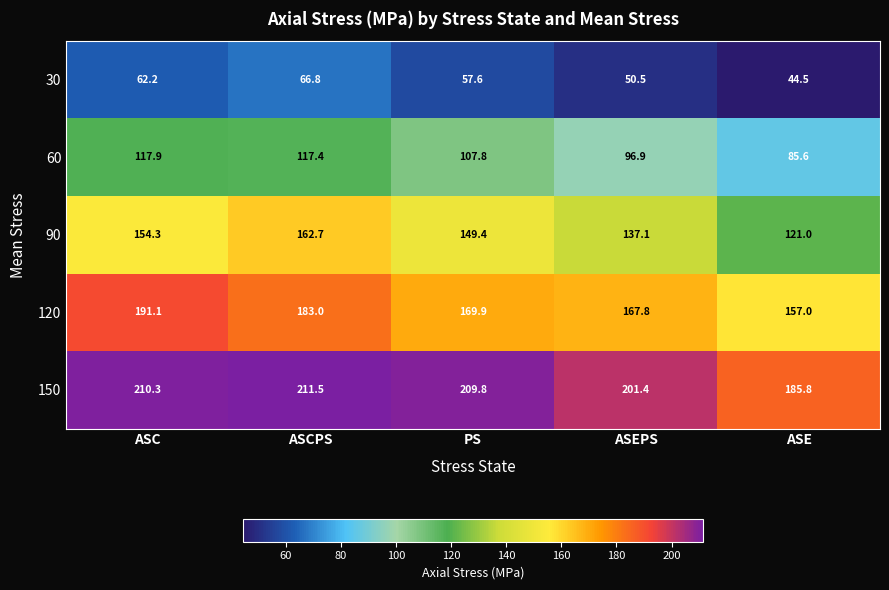

Reading left to right, extract all data points from this chart.

30: ASC=62.2	ASCPS=66.8	PS=57.6	ASEPS=50.5	ASE=44.5
60: ASC=117.9	ASCPS=117.4	PS=107.8	ASEPS=96.9	ASE=85.6
90: ASC=154.3	ASCPS=162.7	PS=149.4	ASEPS=137.1	ASE=121.0
120: ASC=191.1	ASCPS=183.0	PS=169.9	ASEPS=167.8	ASE=157.0
150: ASC=210.3	ASCPS=211.5	PS=209.8	ASEPS=201.4	ASE=185.8